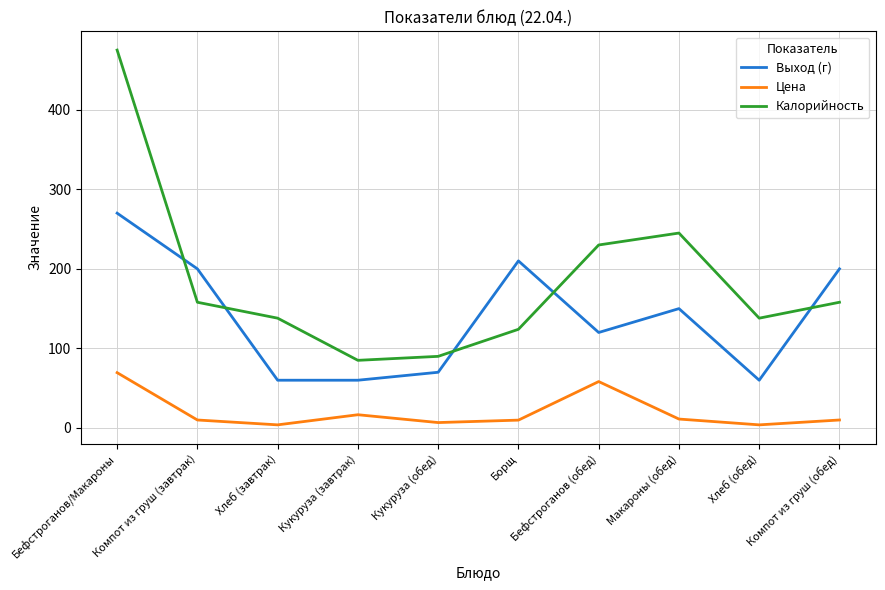

At which label does Калорийность reach its peak?

Бефстроганов/Макароны